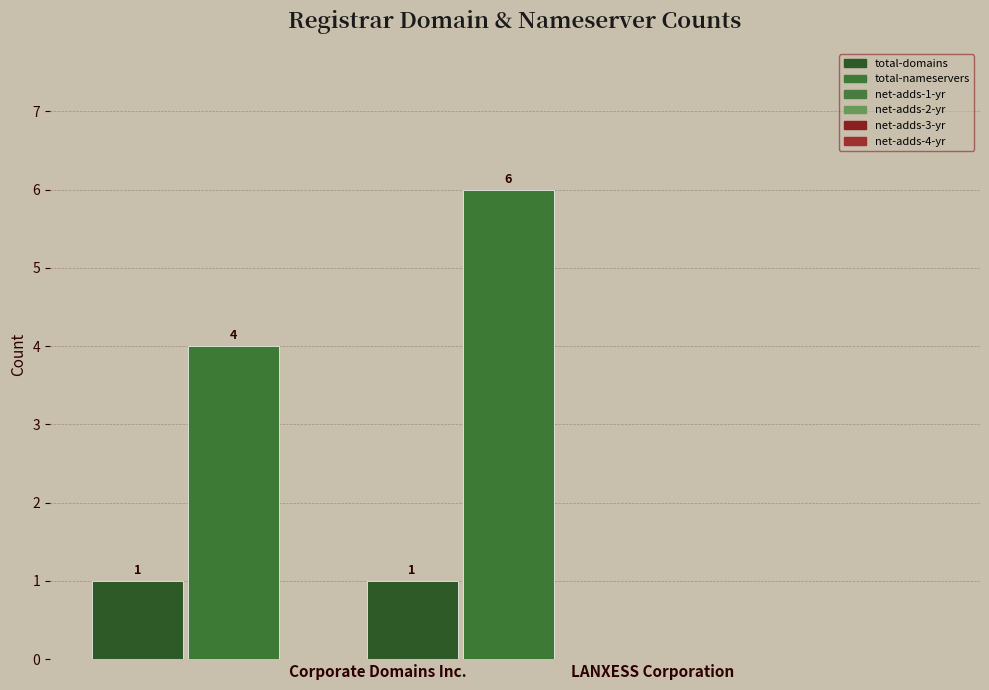

What is the sum of all total-nameservers values?

10